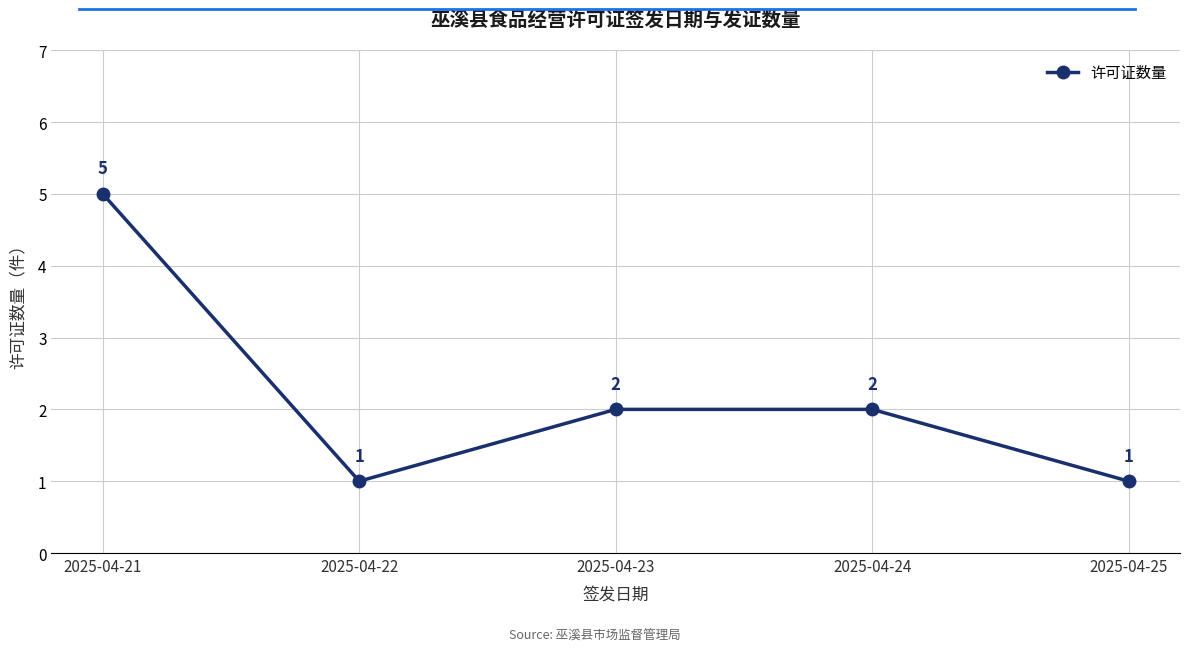

Count the number of data series in this chart.

1